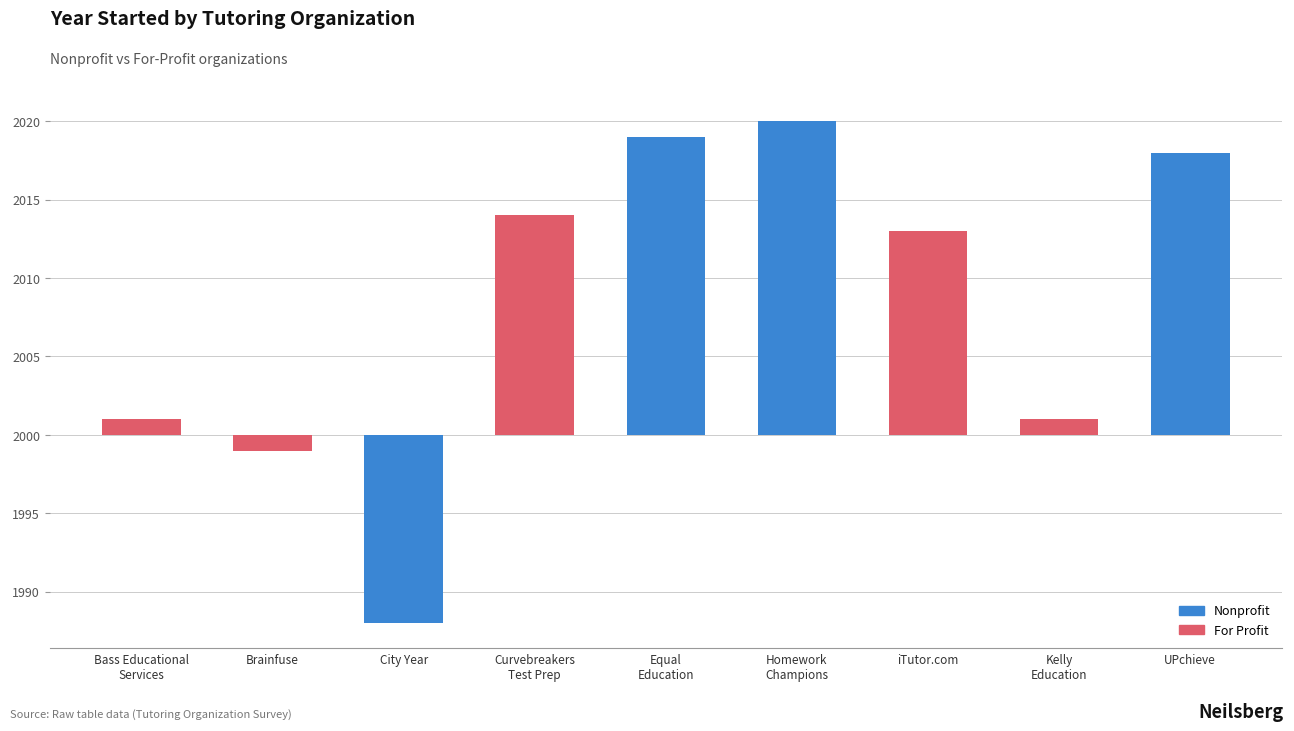

Which category has the highest value across all series?

Homework
Champions